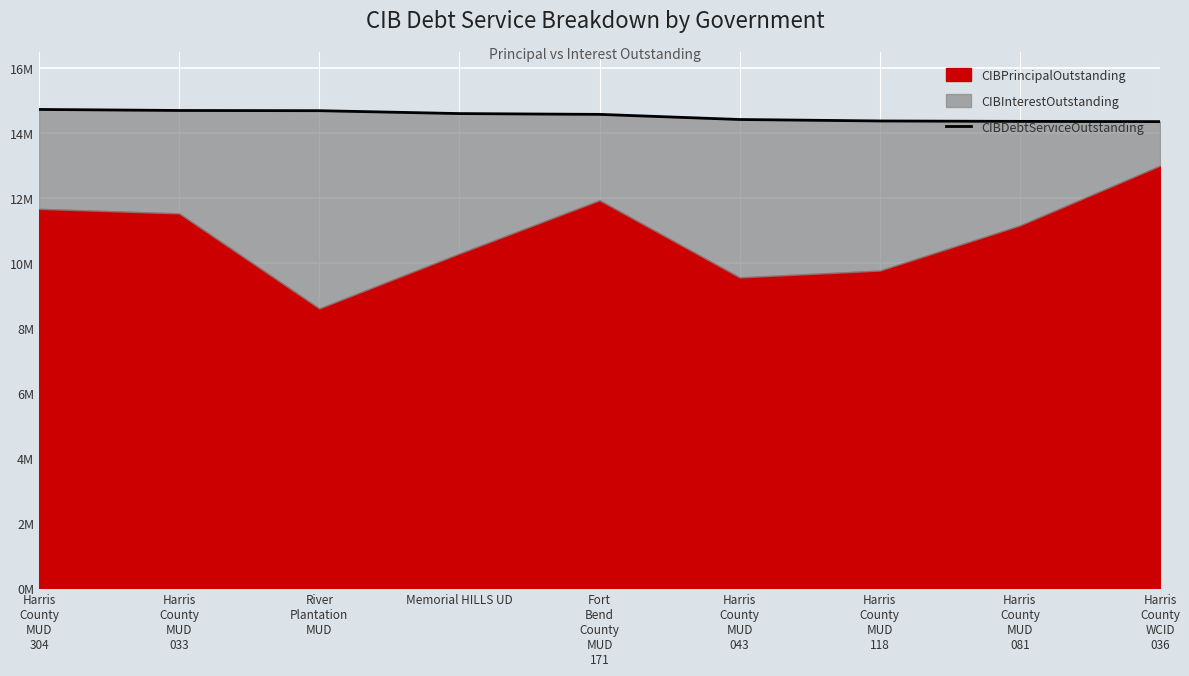

What is the label of the 3rd point from the left?

River
Plantation
MUD